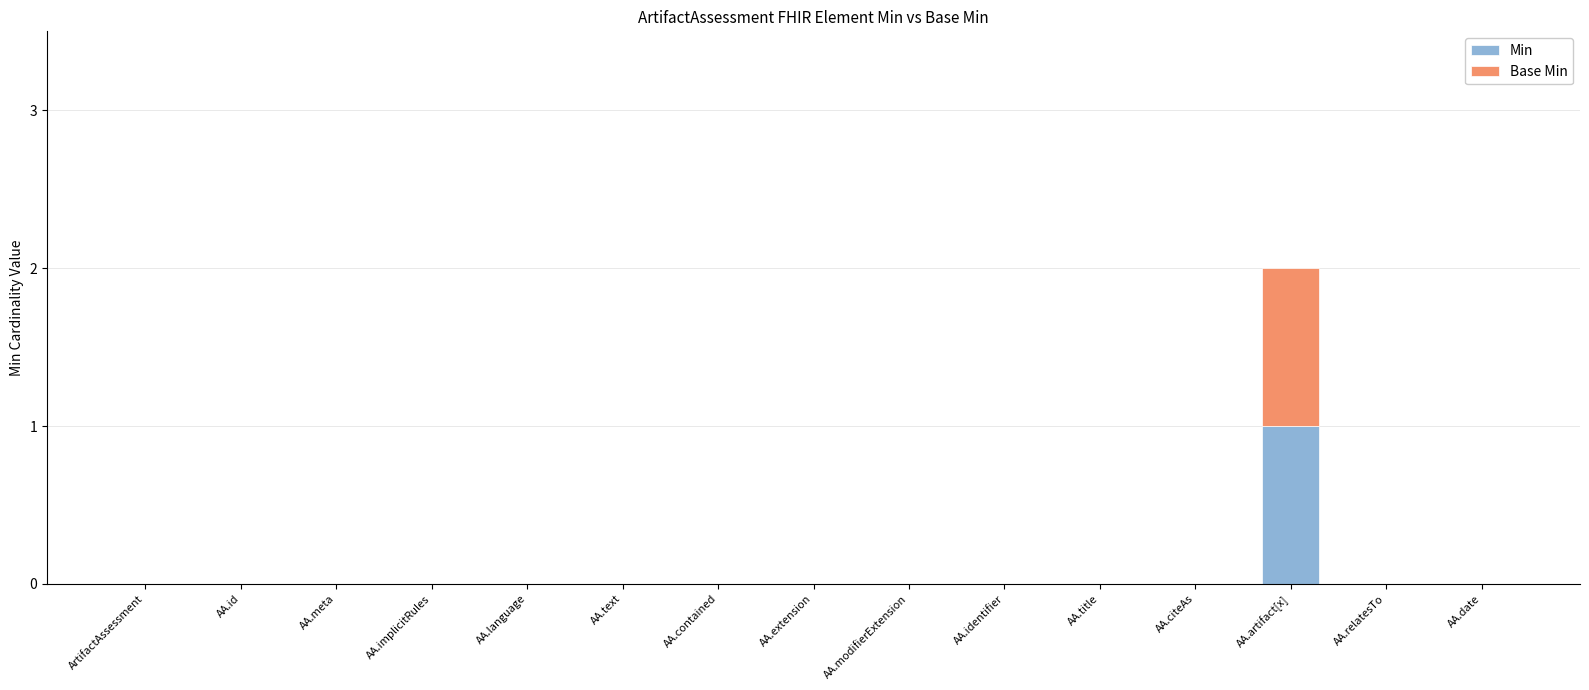

At which category is the sum across all series the highest?

AA.artifact[x]